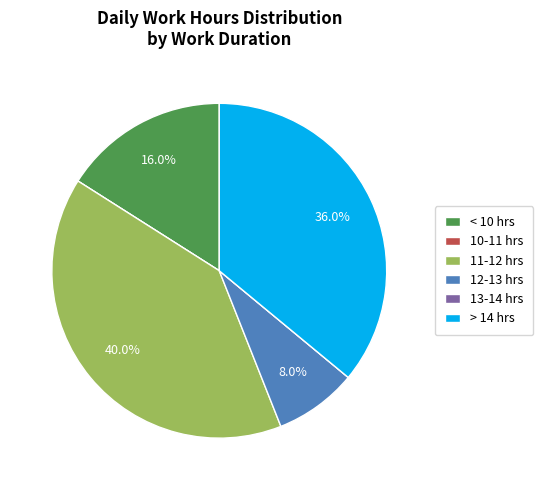

Approximately how many times larger is the value at < 10 hrs compared to 11-12 hrs?

0.4